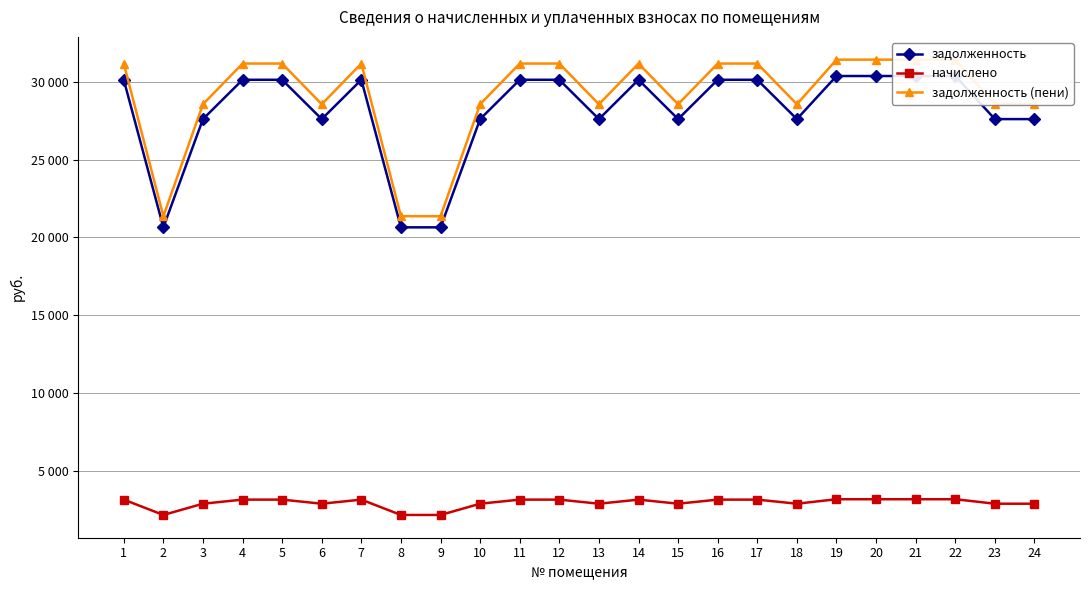

Does the chart display data point markers on the line(s)?

Yes